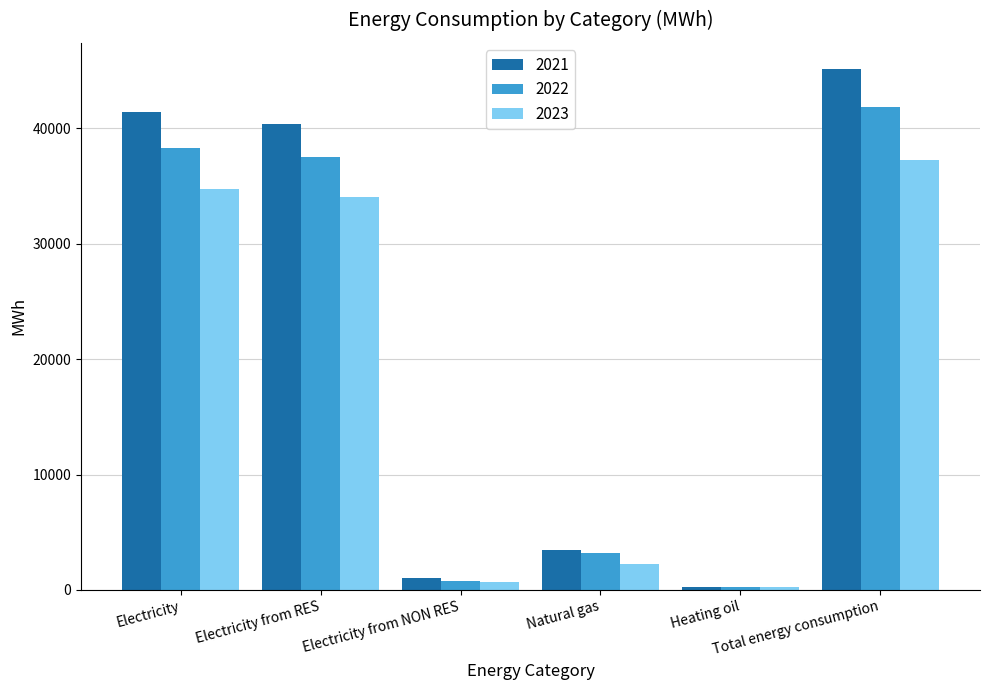

Is the value of 2022 at Electricity from RES greater than the value of 2023 at Natural gas?

Yes